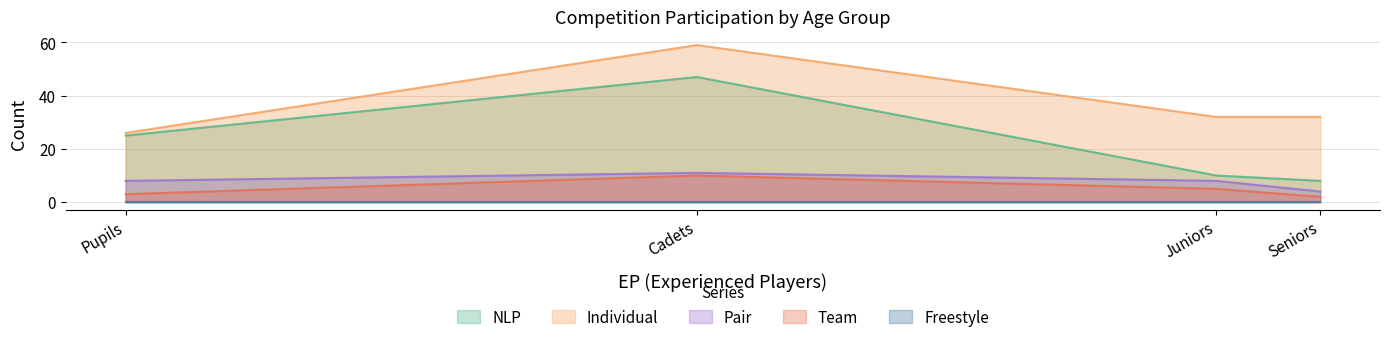

Which category has the lowest value across all series?

Seniors